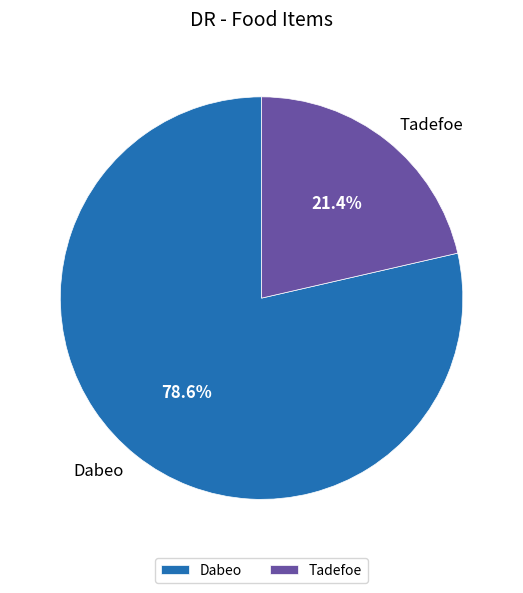

True or false: Tadefoe accounts for 13% of the total.

False